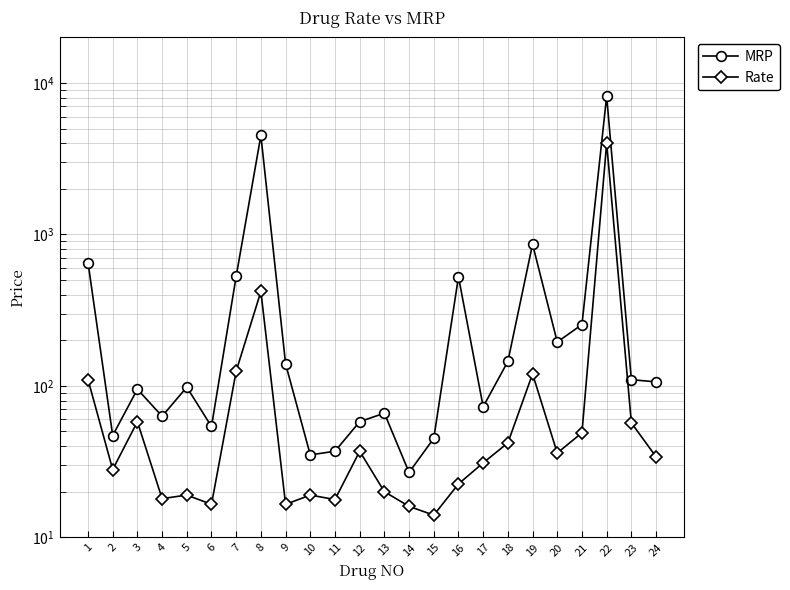

Which series changed the most between 6 and 18?

MRP